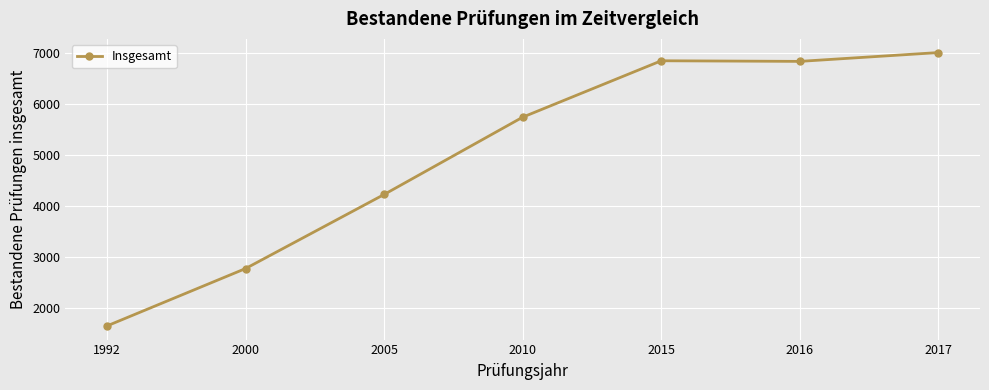

The chart shows a value of 4558 at 2000. True or false?

False